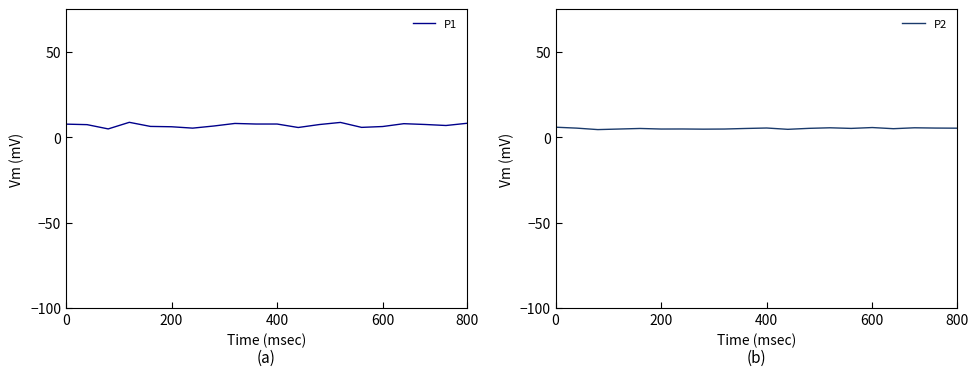

The P2 series shows 5.8 at 600. True or false?

True